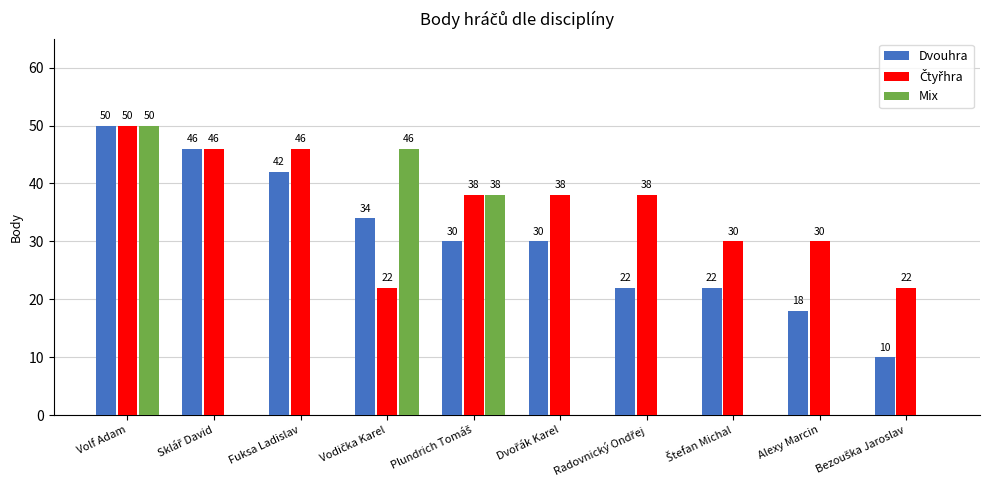

What is the total value across all series at Alexy Marcin?

48